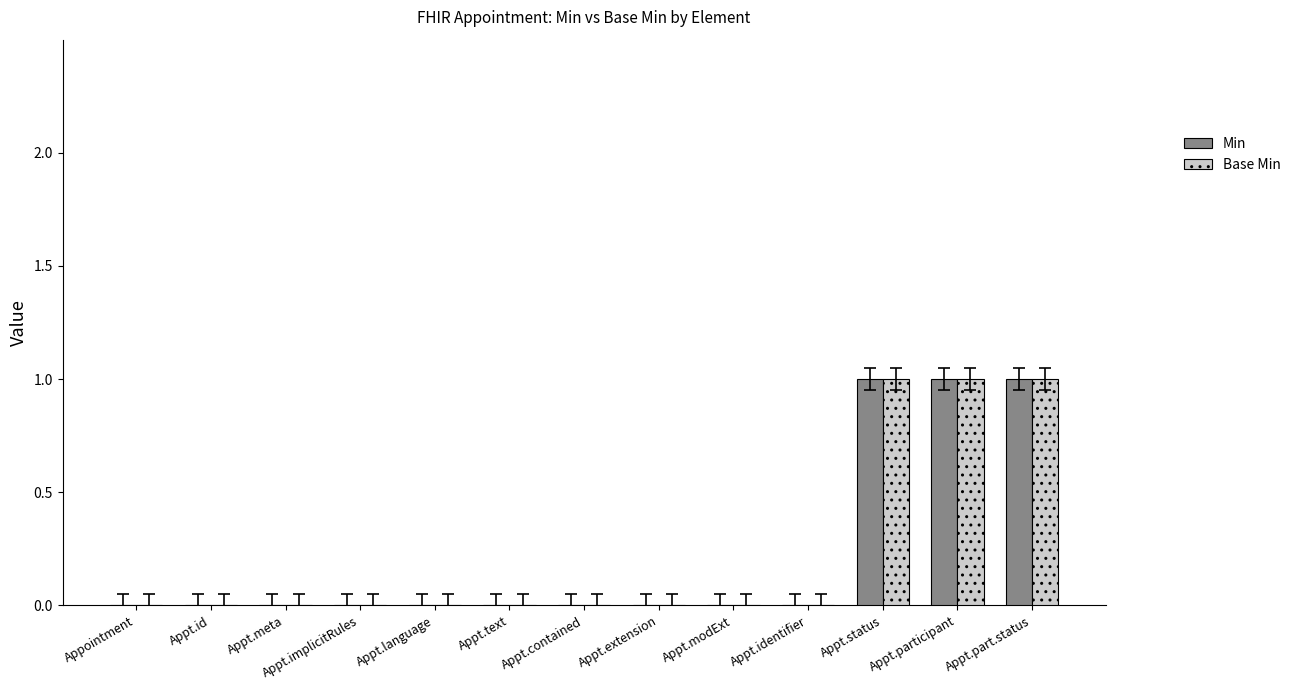

Reading left to right, transcribe all the data shown in this chart.

Min: Appointment=0	Appt.id=0	Appt.meta=0	Appt.implicitRules=0	Appt.language=0	Appt.text=0	Appt.contained=0	Appt.extension=0	Appt.modExt=0	Appt.identifier=0	Appt.status=1	Appt.participant=1	Appt.part.status=1
Base Min: Appointment=0	Appt.id=0	Appt.meta=0	Appt.implicitRules=0	Appt.language=0	Appt.text=0	Appt.contained=0	Appt.extension=0	Appt.modExt=0	Appt.identifier=0	Appt.status=1	Appt.participant=1	Appt.part.status=1